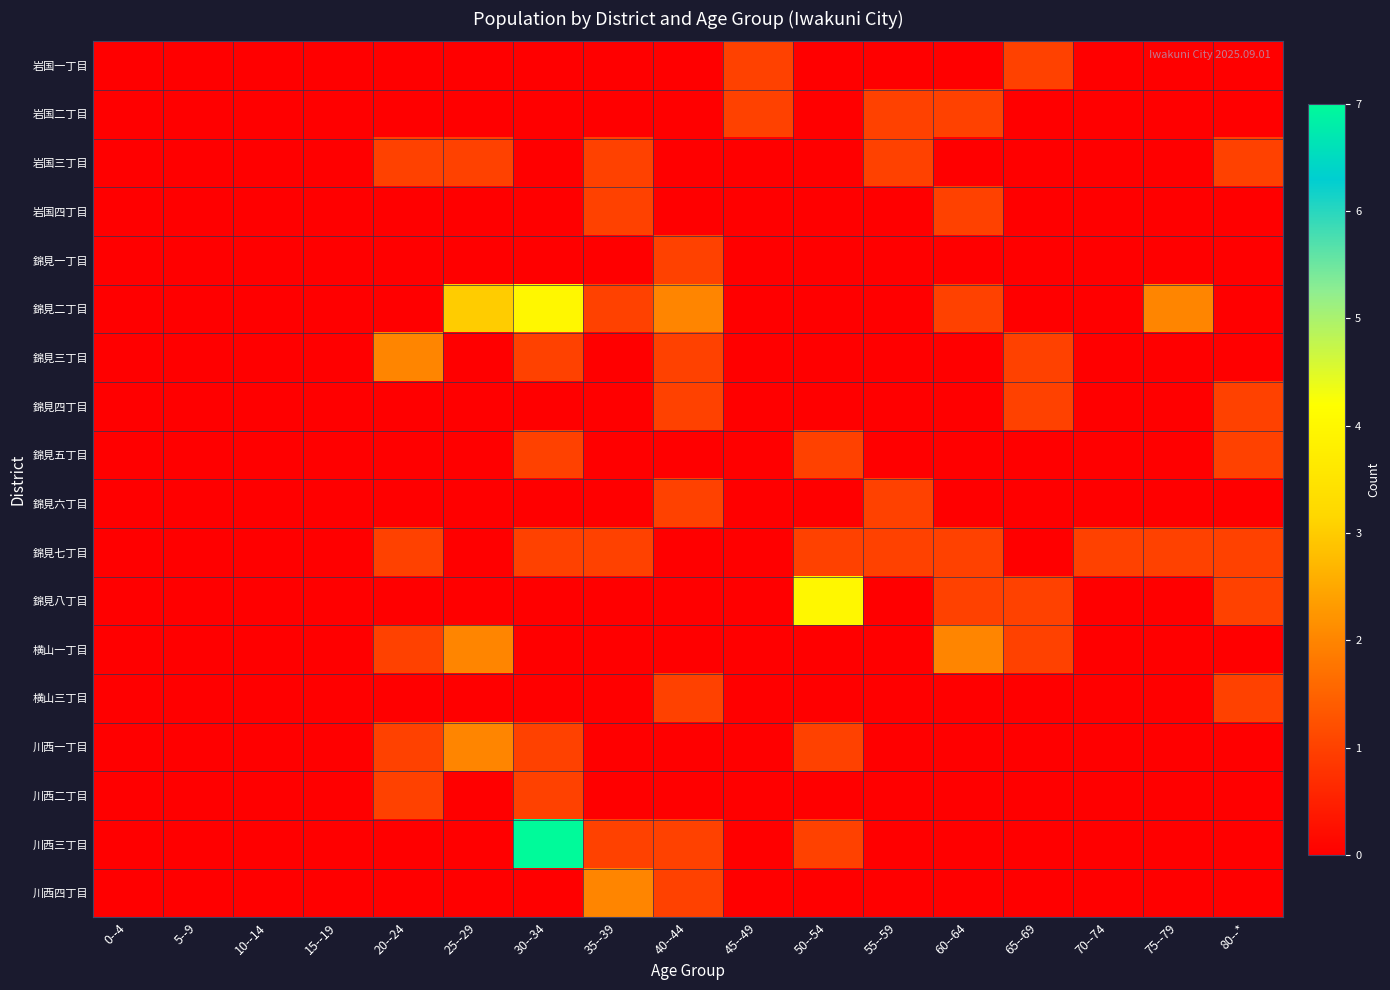

How many data points does each series have?

17